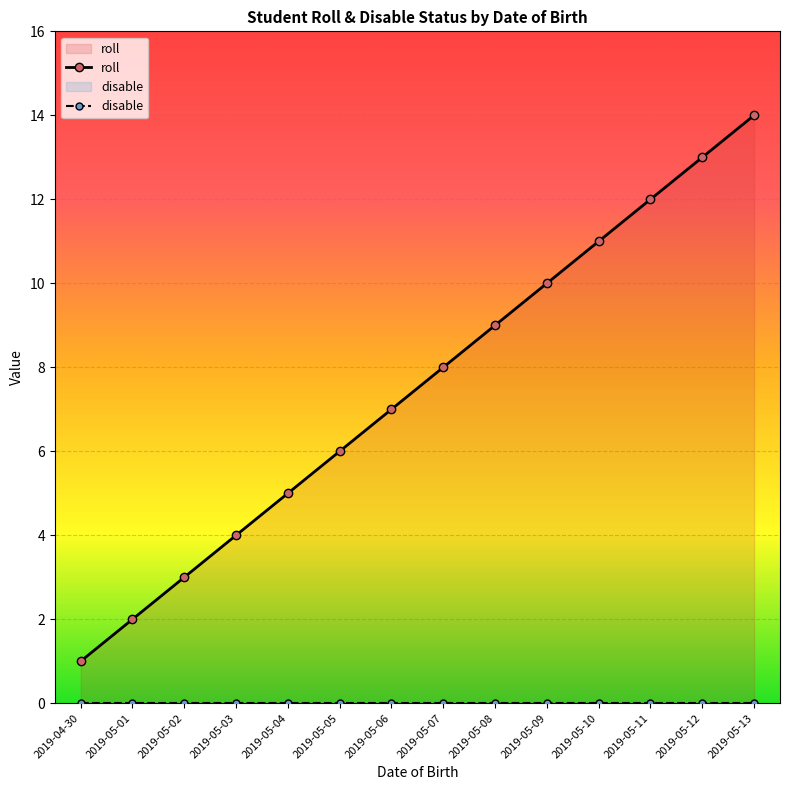

Which category has the highest value across all series?

2019-05-13